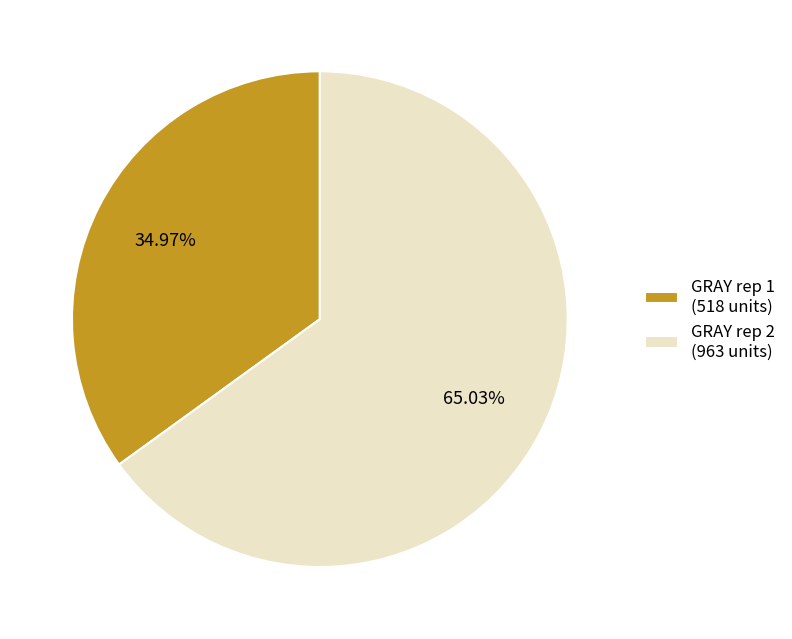

The GRAY rep 1 slice represents 22% of the pie. True or false?

False